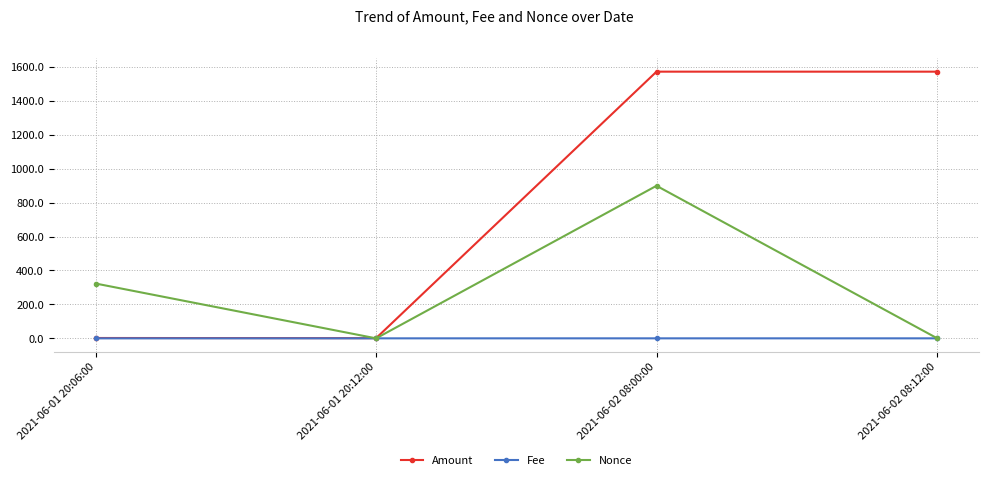

Does the chart have visible grid lines?

Yes